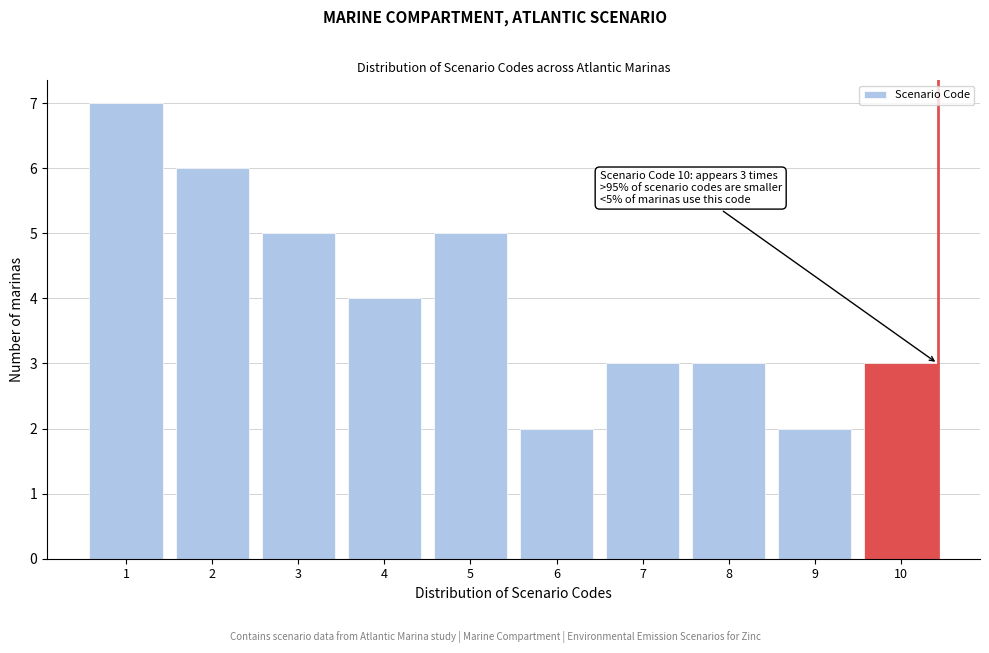

Reading left to right, extract all data points from this chart.

7	6	5	4	5	2	3	3	2	3